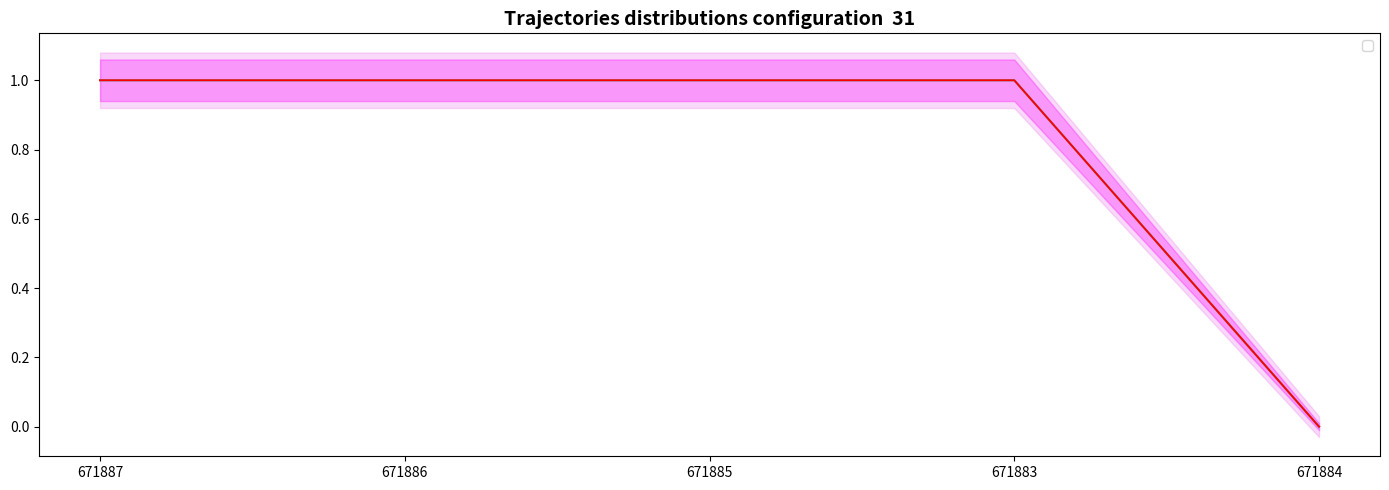

What is the difference between the second highest and minimum values in the _sipe pred series?

1